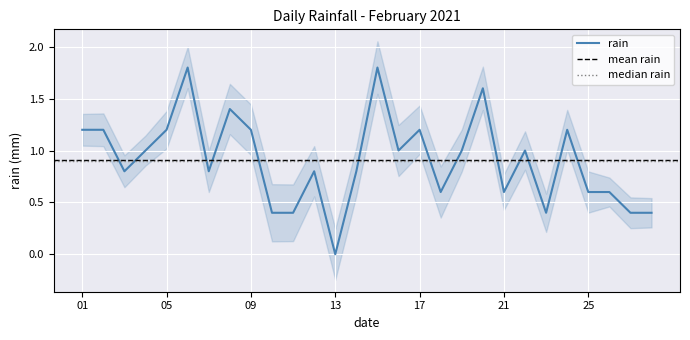

What is the sum of the values at 2021-02-08 and 2021-02-28?

1.8